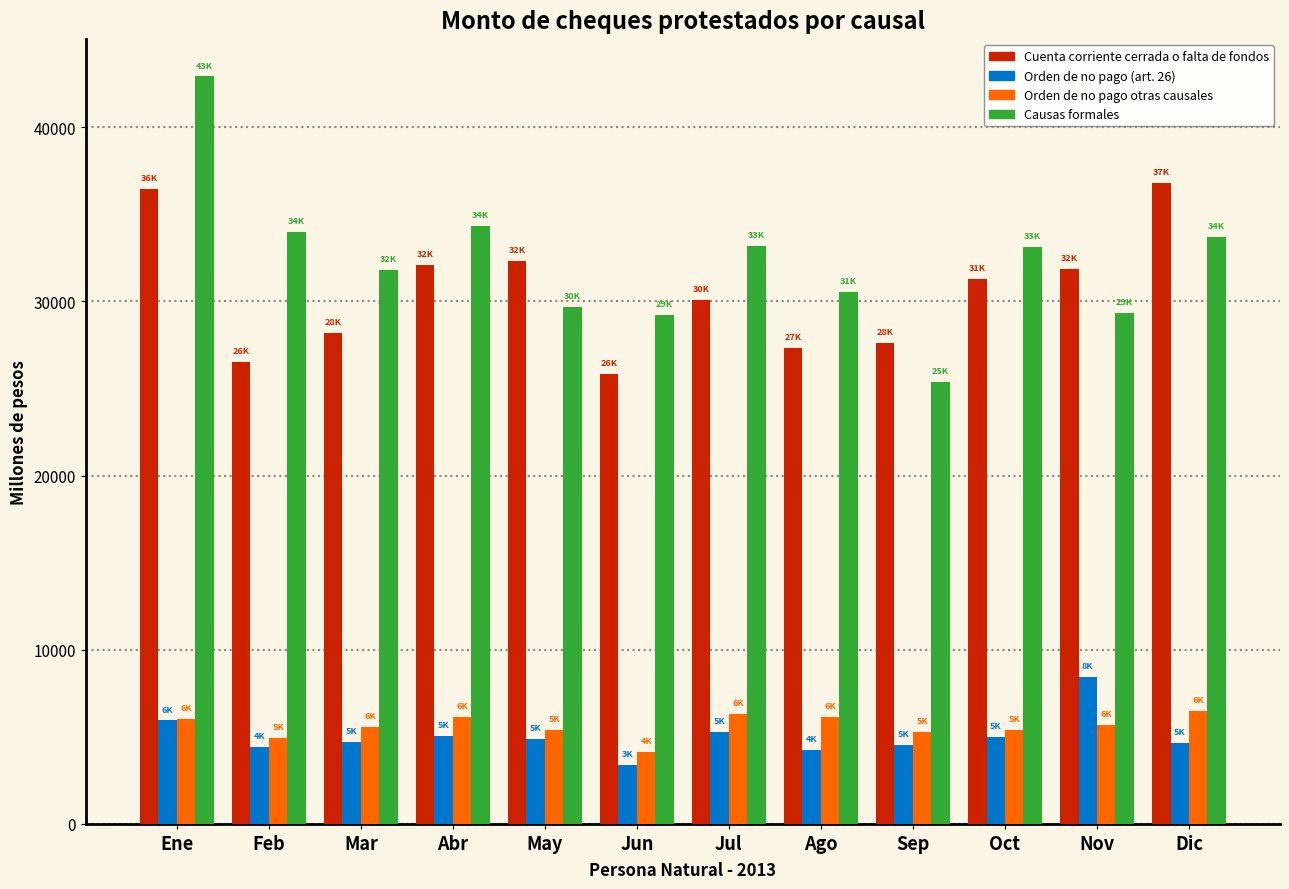

What is the total value across all series at May?

72262.7